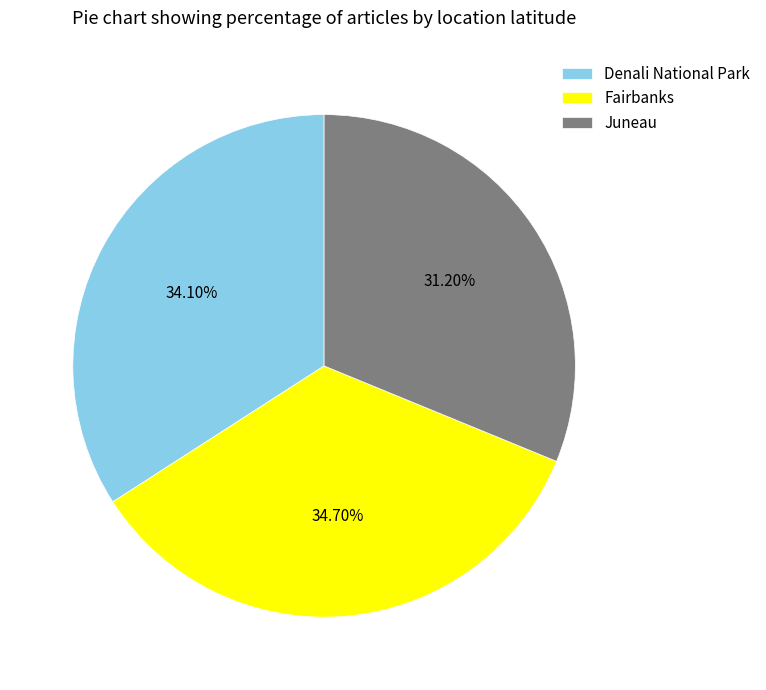

Count the number of slices in the pie.

3